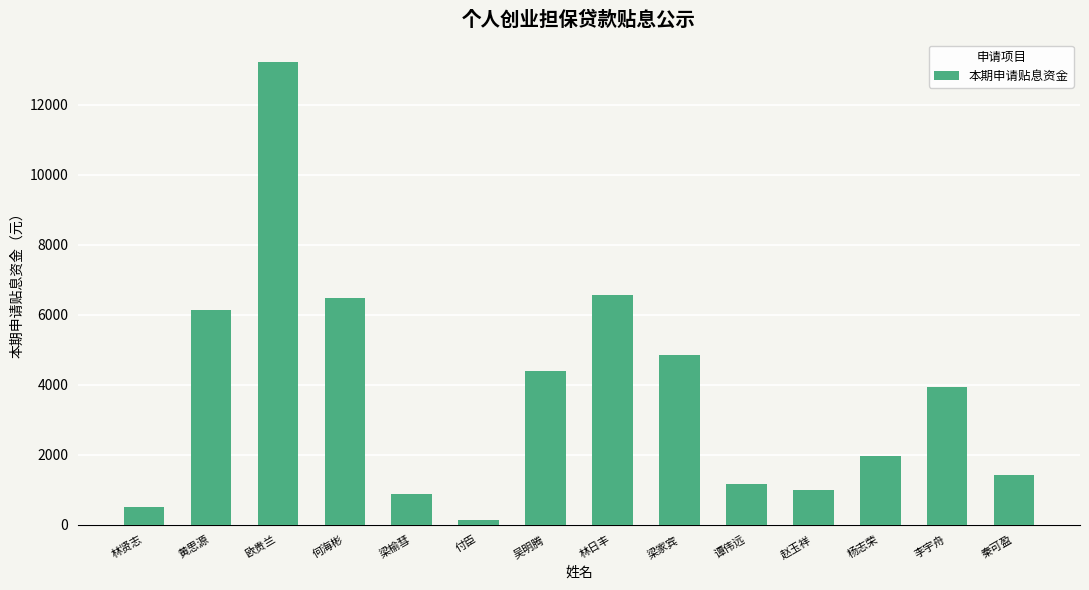

What is the label of the 1st bar from the right?

秦可盈